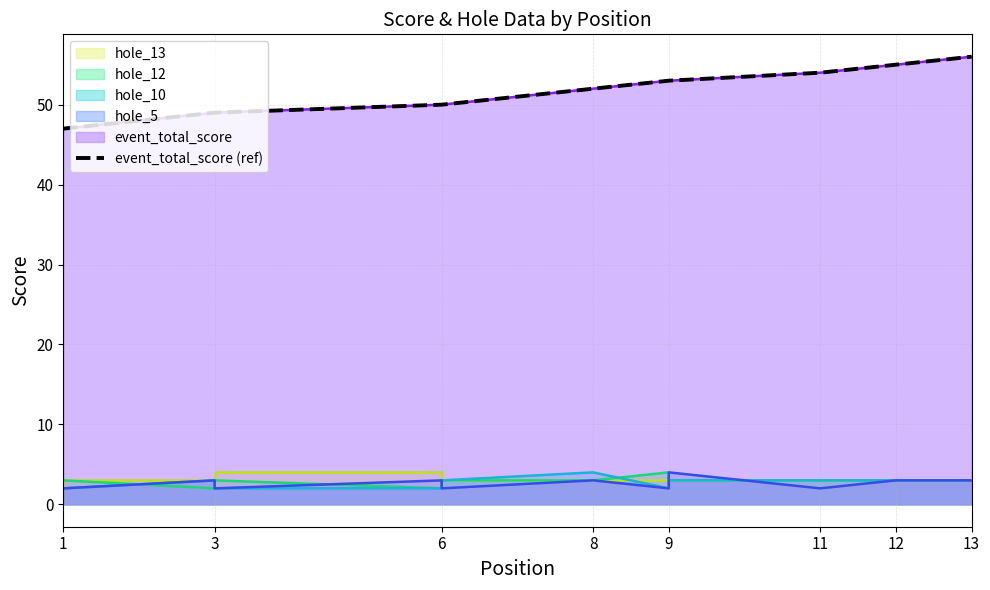

Which has a higher value, 13 or 3?

13